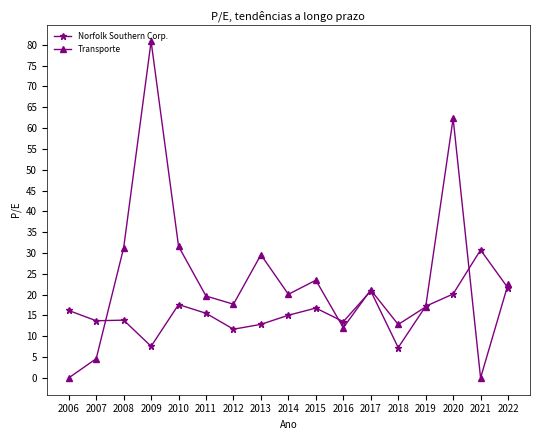

True or false: Transporte has more than 1 points higher than both neighbors.

True